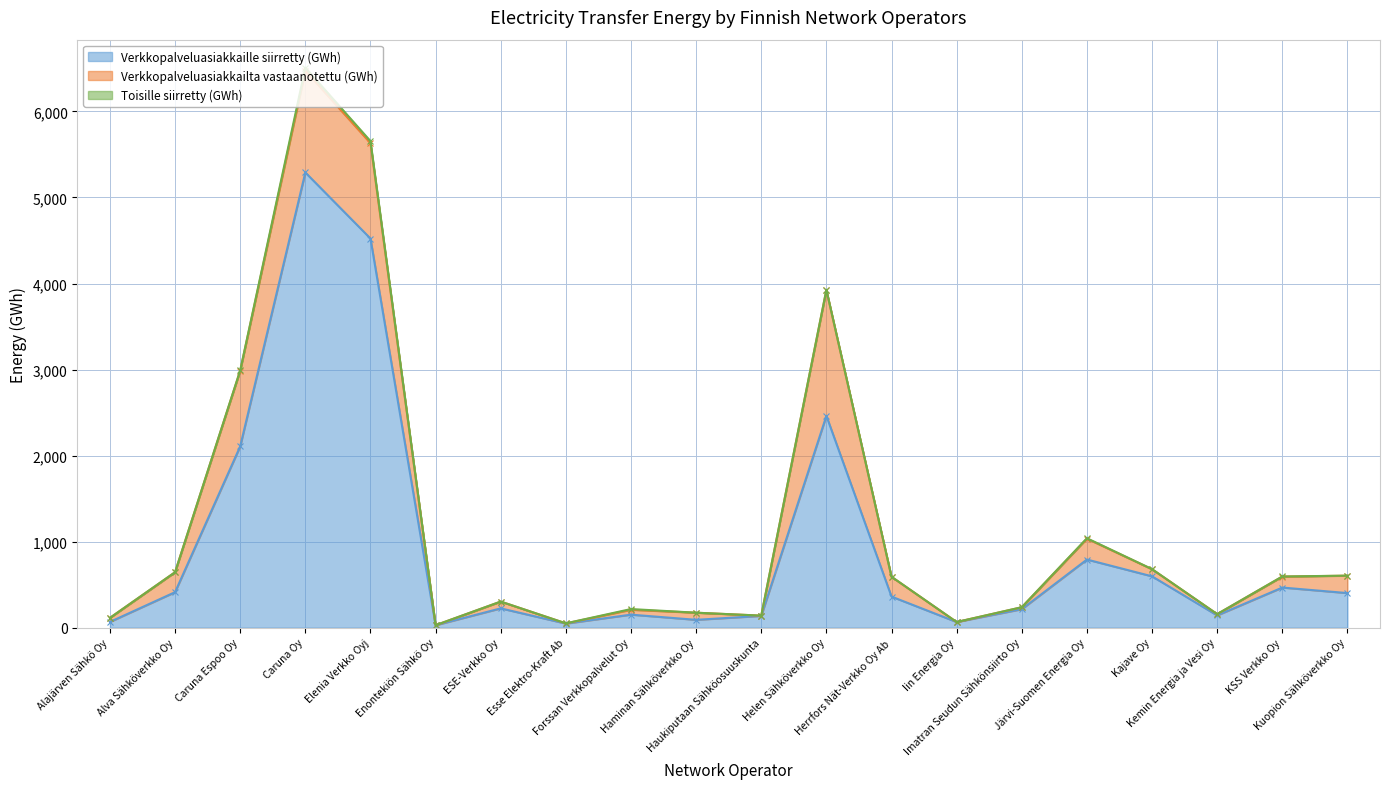

What is the difference between the Verkkopalveluasiakkailta vastaanotettu (GWh) values at Herrfors Nät-Verkko Oy Ab and Alva Sähköverkko Oy?

1.7